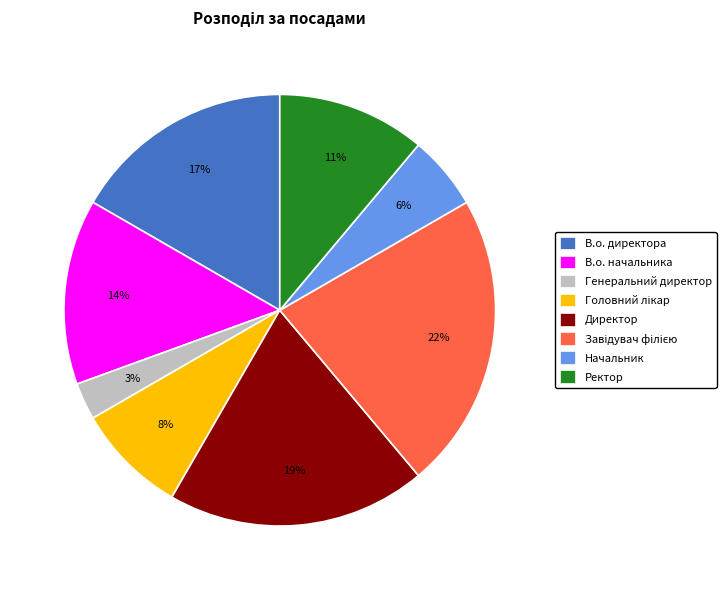

Which category has the smallest portion of the pie?

Генеральний директор